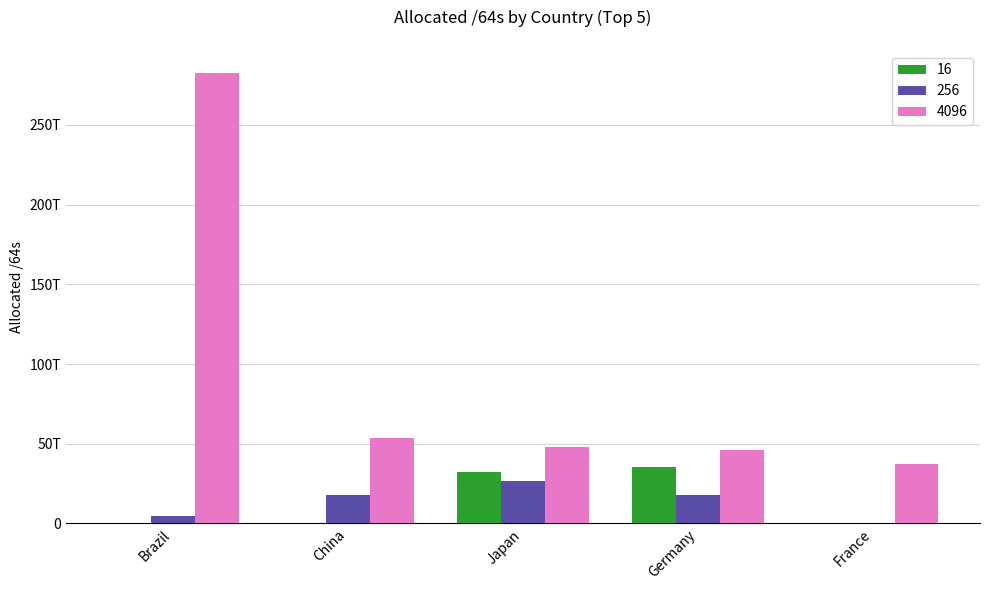

What are all the series names shown in the legend?

16, 256, 4096